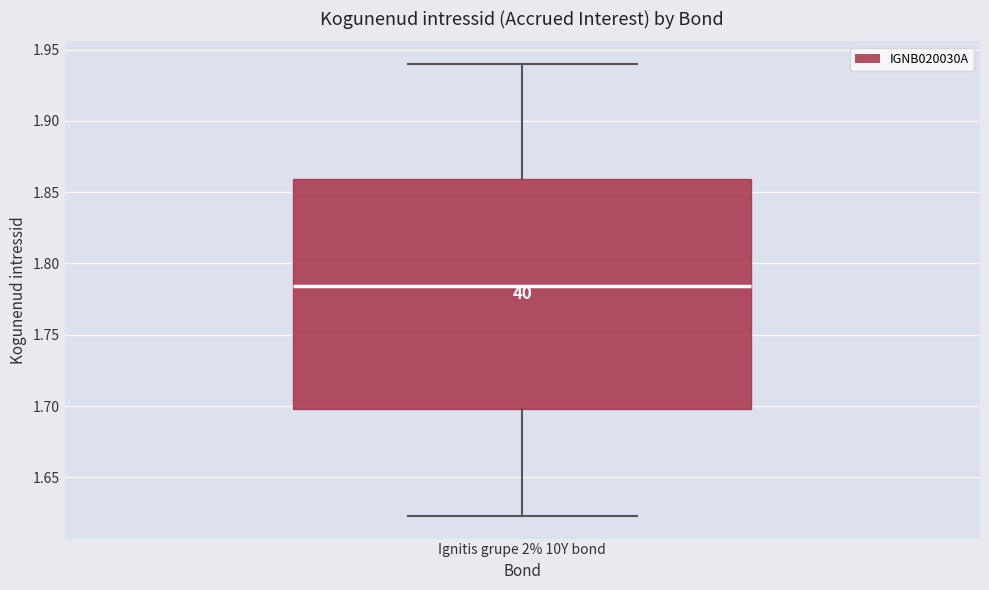

Read this box plot against the y-axis: the position of the median line, the range covered by the box, and the ends of both whiskers. The values are not printed on the chart, so give them approximately, as read against the axis.

median 1.785, box 1.700 to 1.860, whiskers 1.625 to 1.940